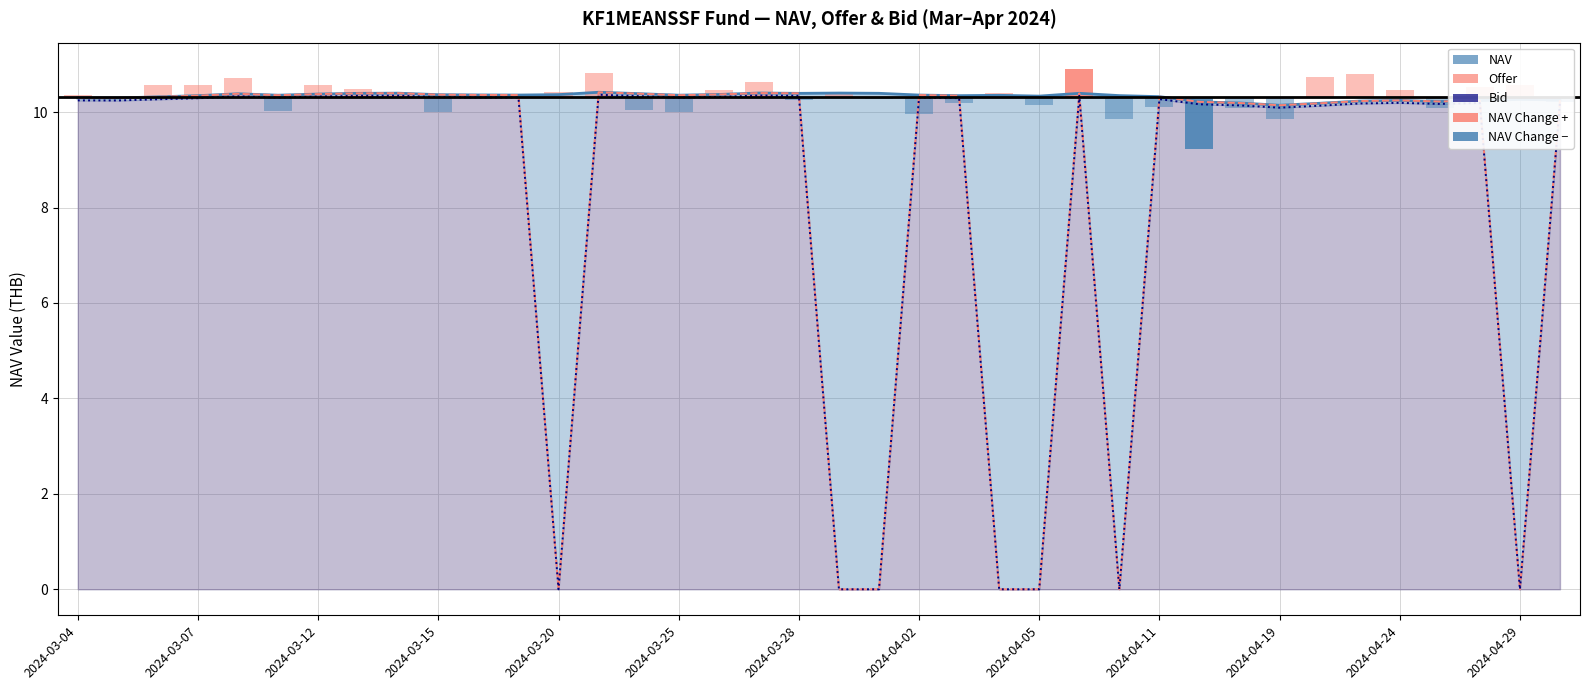

At 22, list the series in order from largest to smallest.

Offer, NAV, Bid